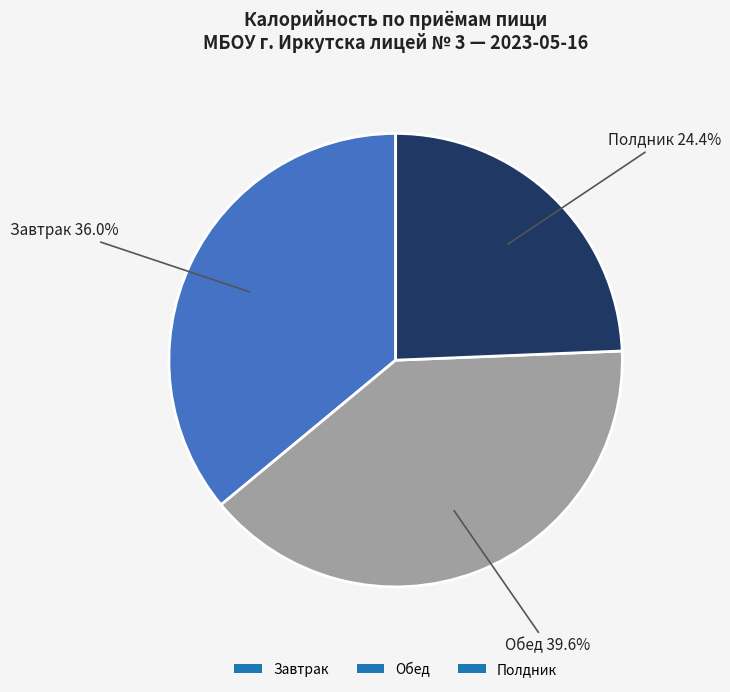

How many slices are in this pie chart?

3